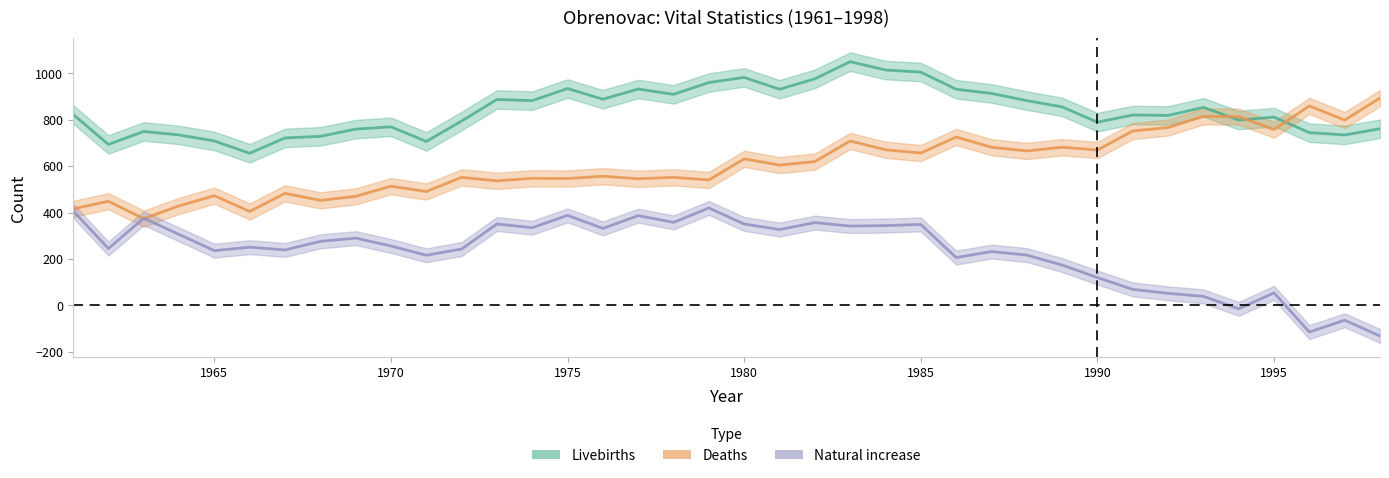

How many interior local peaks does the Natural increase series have?

12